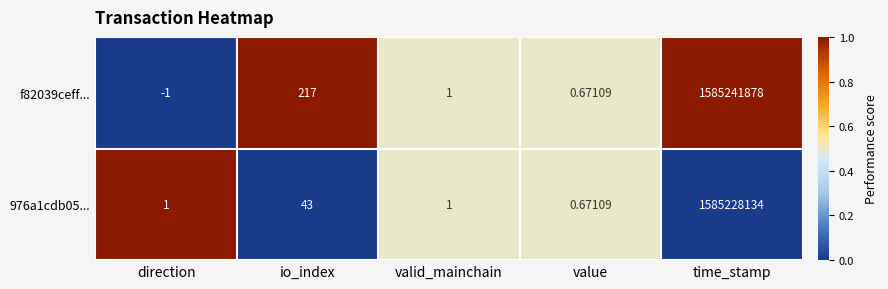

Which label corresponds to the largest value in the chart?

time_stamp